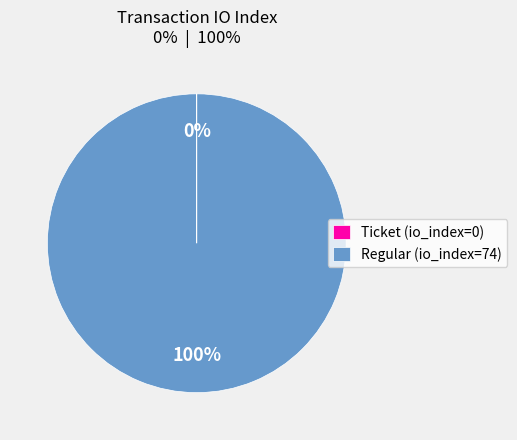

To the nearest percent, what is the difference between the largest and smallest slice percentages?

100%